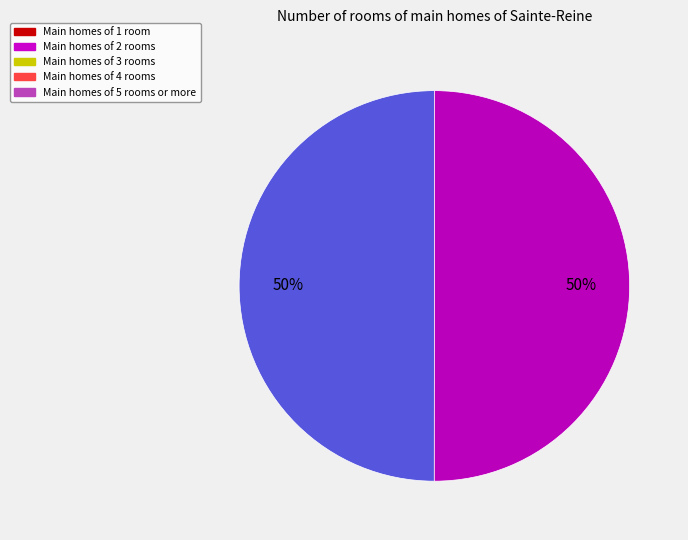

How many slices are in this pie chart?

2